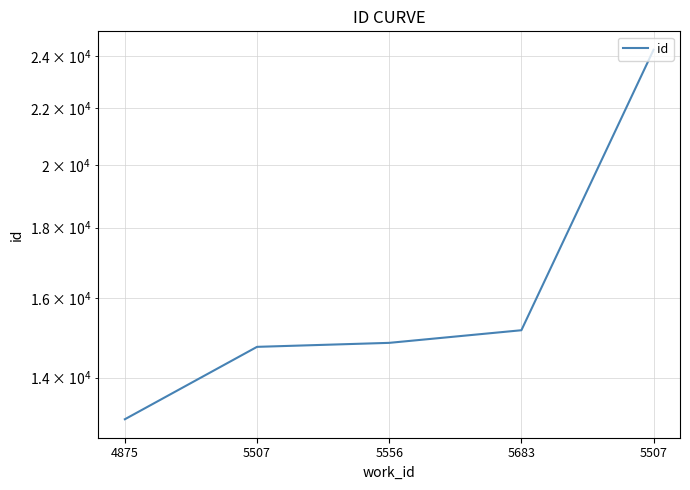

What is the greatest value displayed?

24250